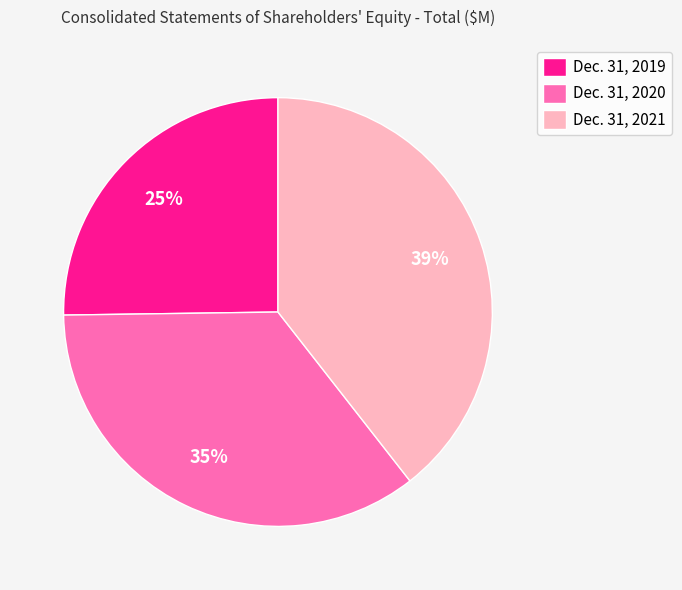

Count the number of slices in the pie.

3